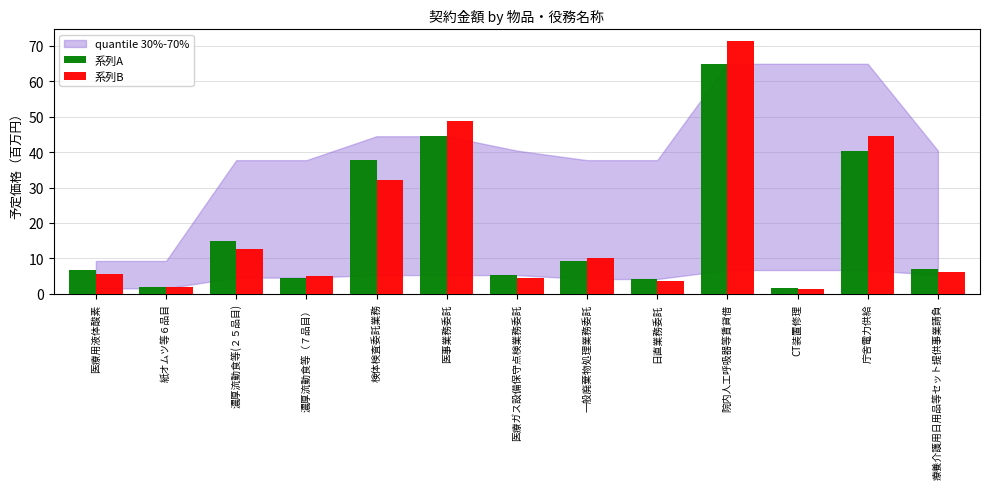

Between 医療用液体酸素 and 検体検査委託業務, which series saw the biggest shift?

系列A